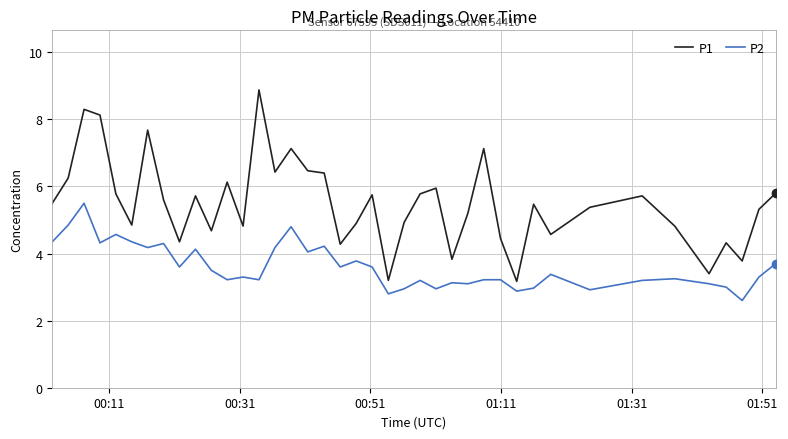

Which series has the largest range (max minus min)?

P1